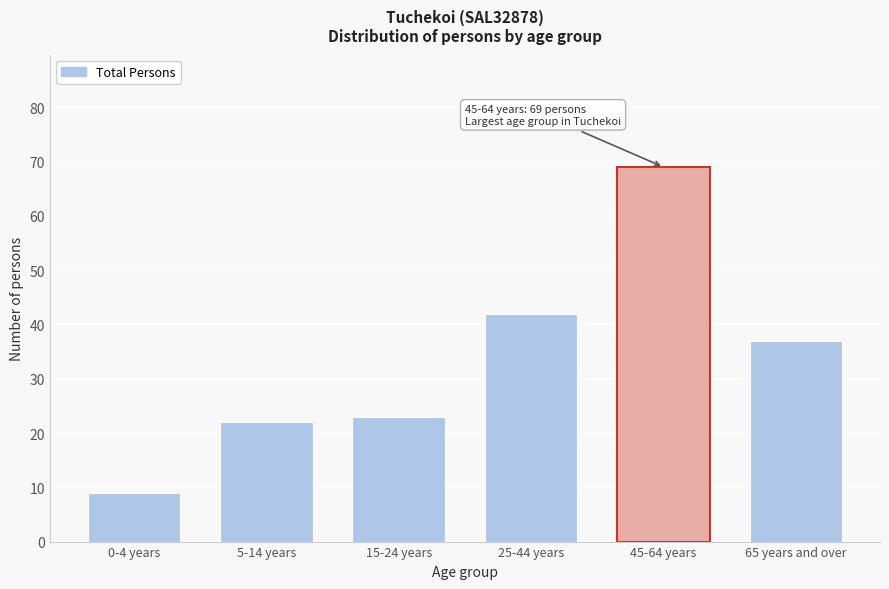

Reading left to right, list all the values displayed in this chart.

0-4 years=9	5-14 years=22	15-24 years=23	25-44 years=42	45-64 years=69	65 years and over=37